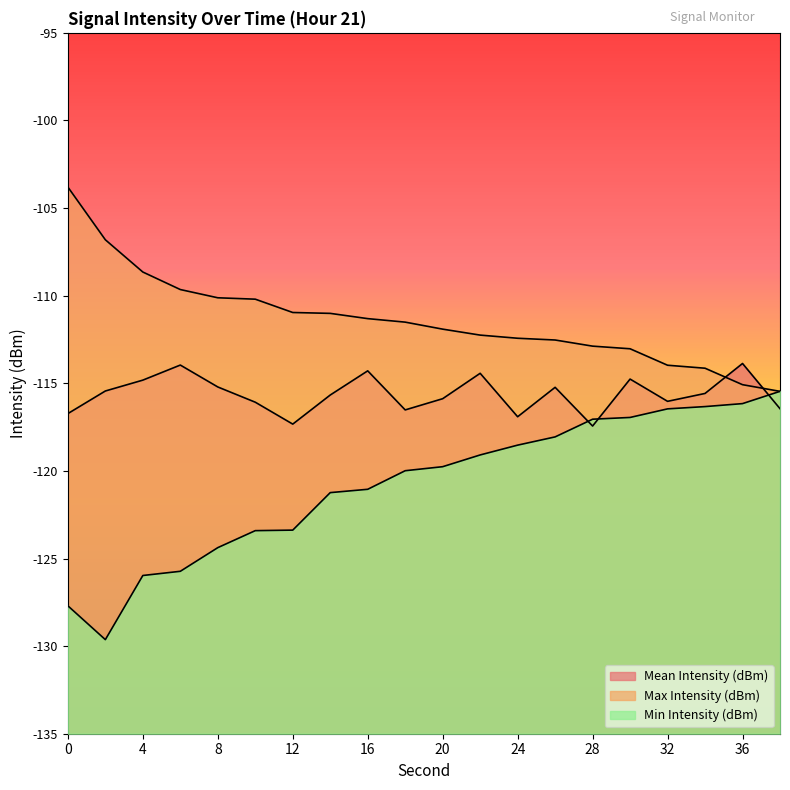

What is the smallest value displayed?

-129.6